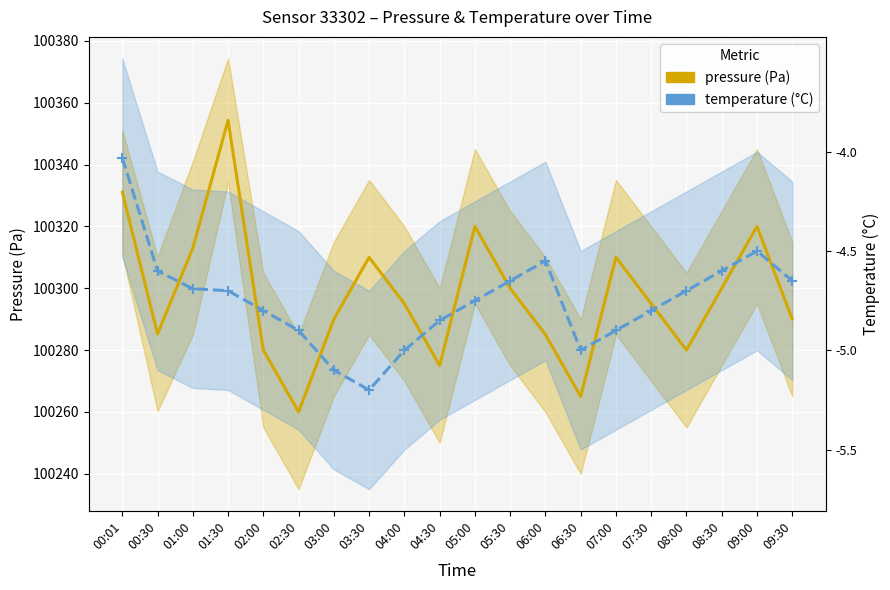

Which series changed the most between 05:30 and 09:30?

pressure